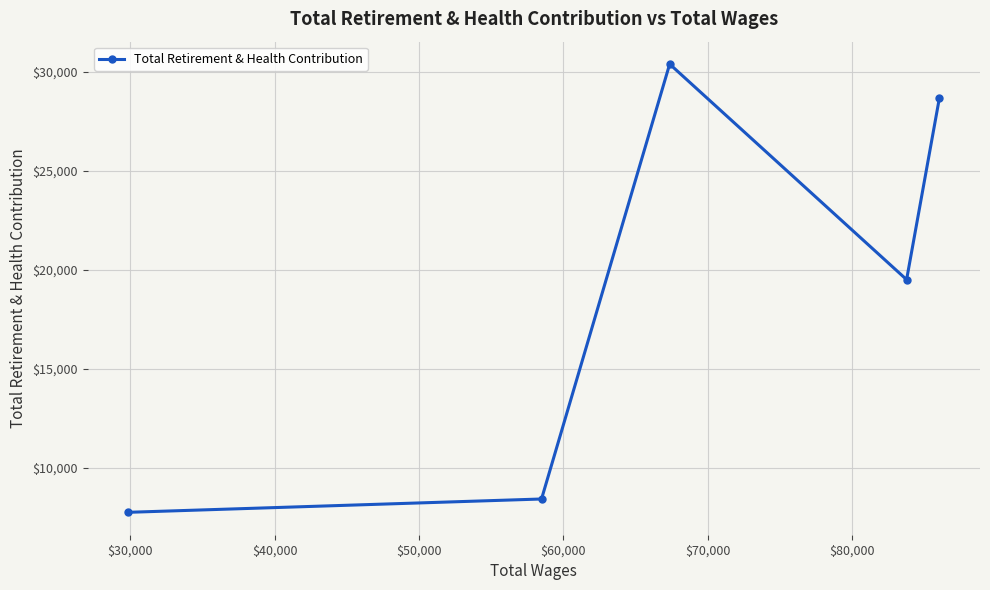

How many lines are shown in the chart?

1